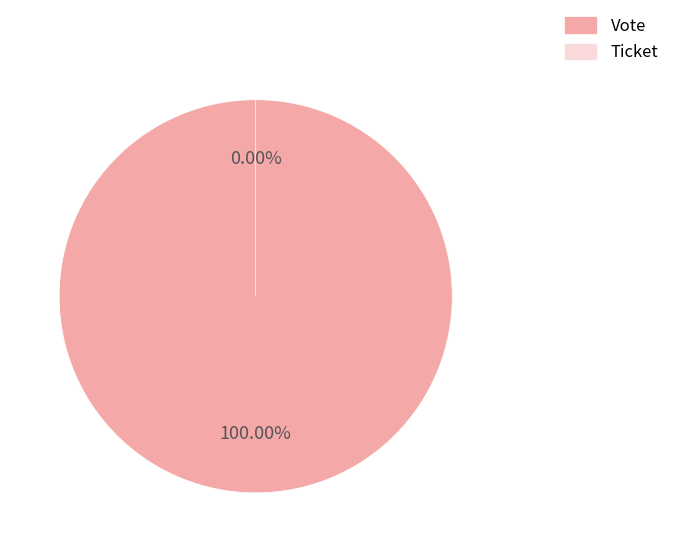

Does any single category account for the majority?

Yes